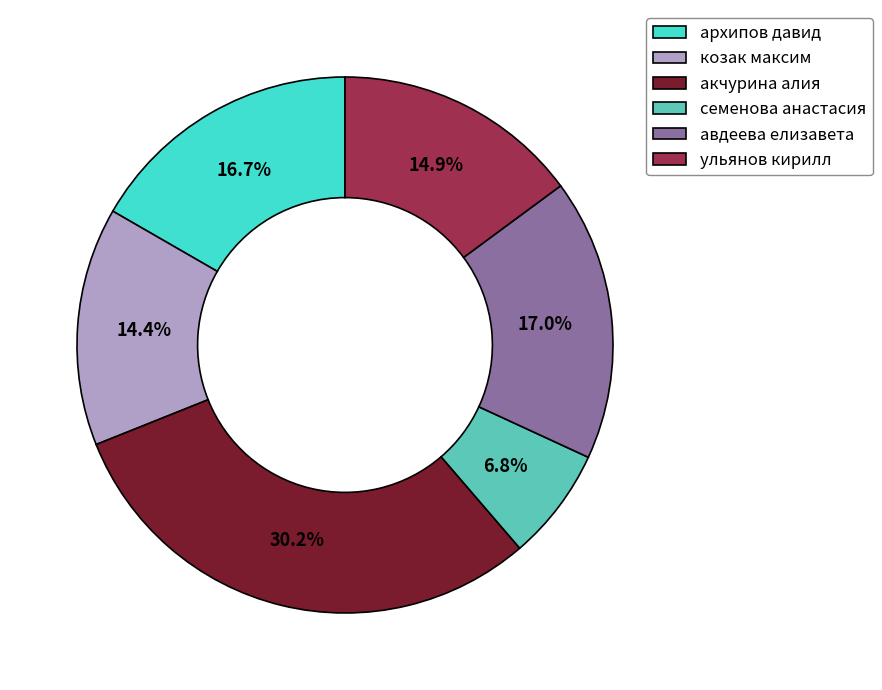

Does козак максим account for over 50% of the chart?

No